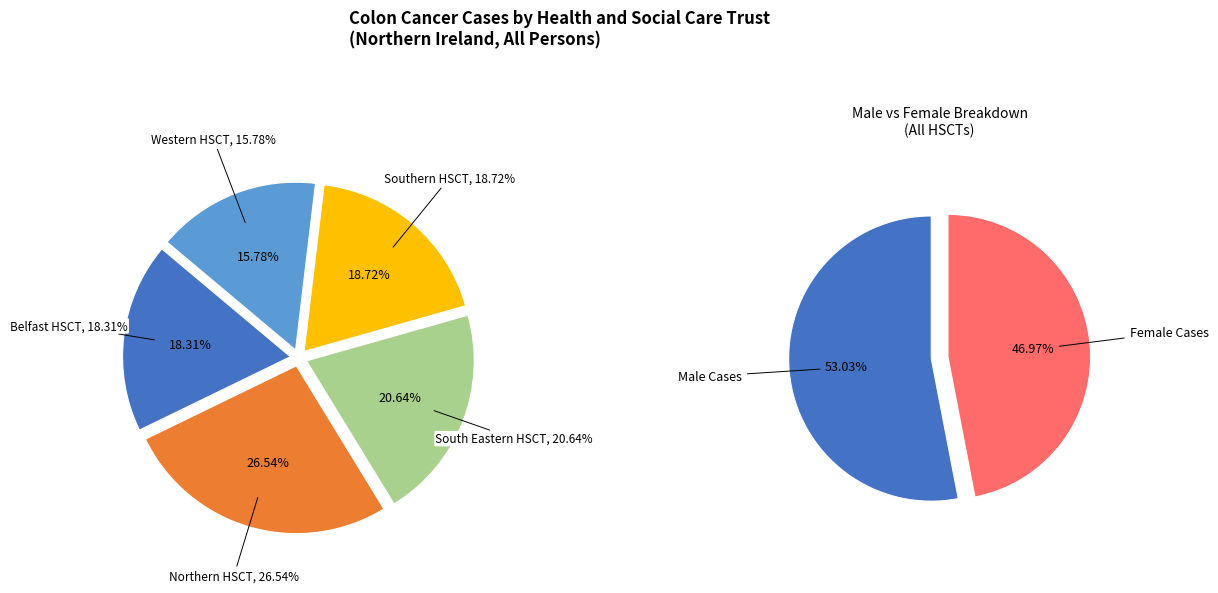

Is it true that Northern HSCT is 32% of the pie?

False